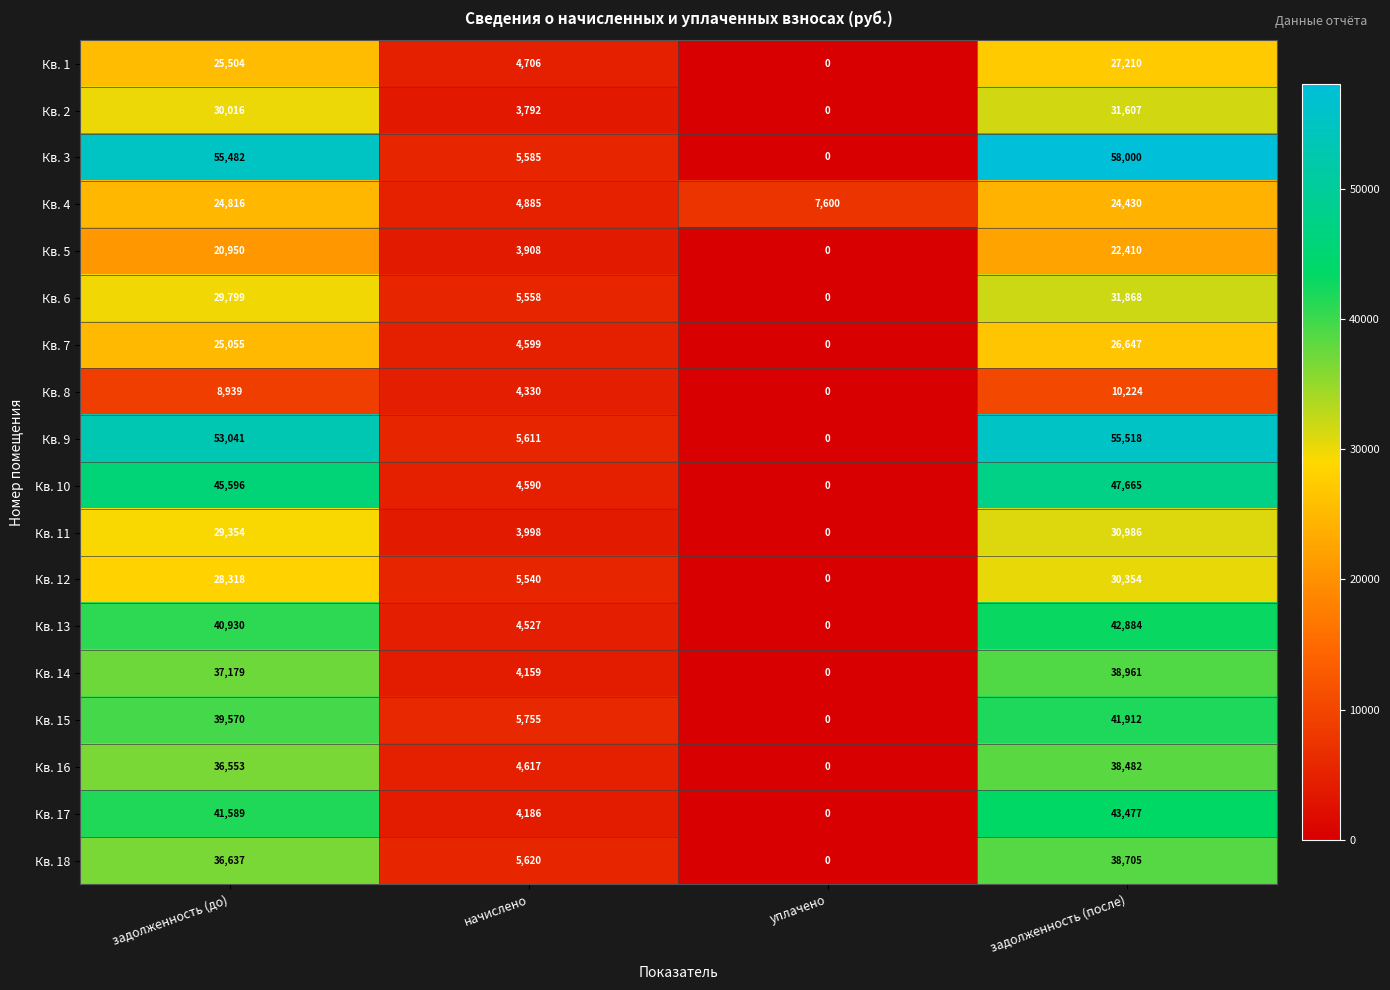

Between задолженность (до) and уплачено, which series saw the biggest shift?

Кв. 3